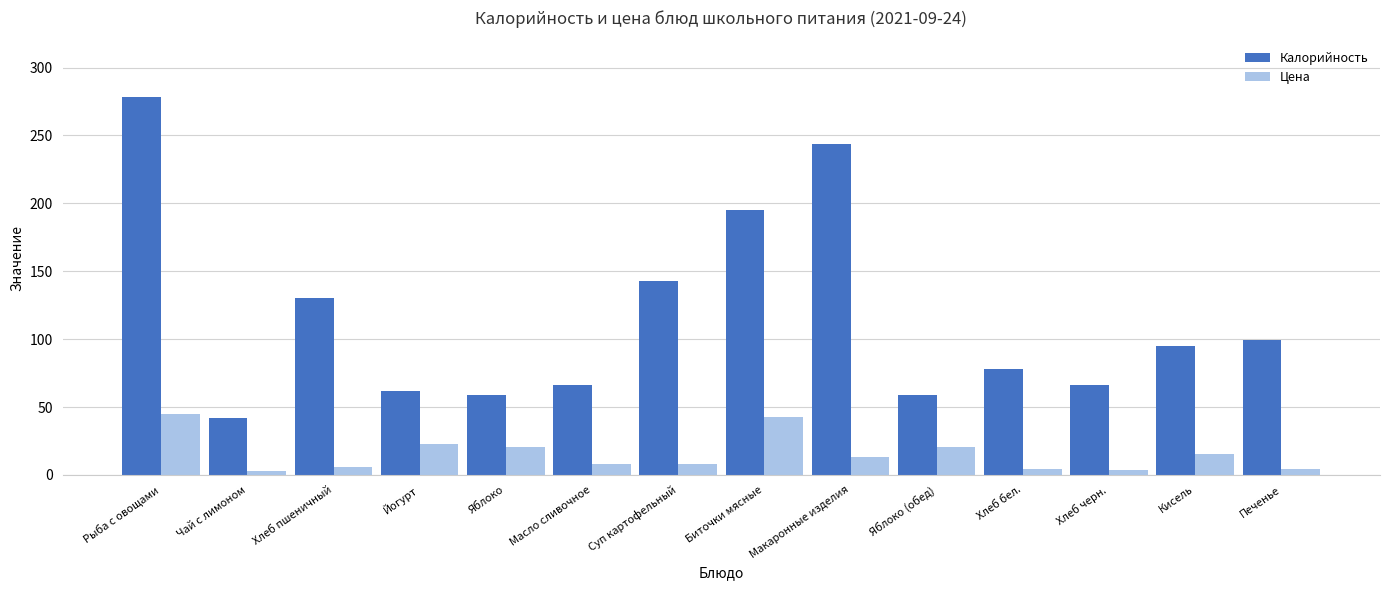

What position from the right is Масло сливочное?

9